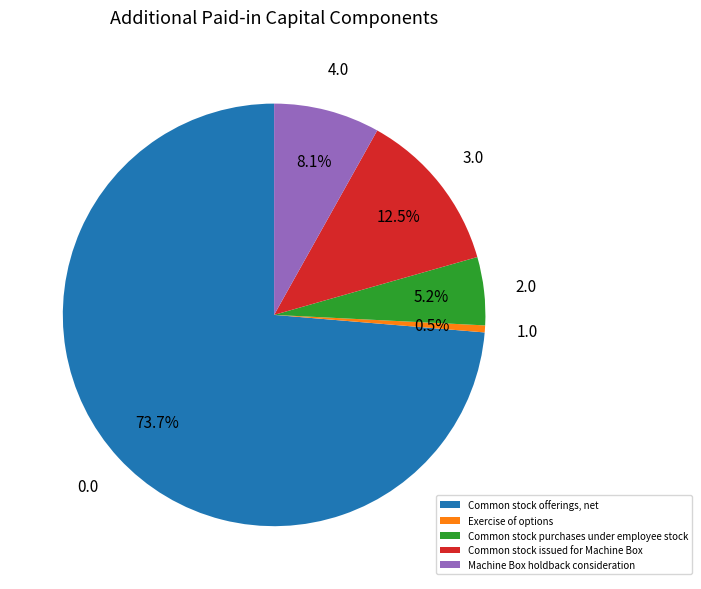

Which has a higher value, Exercise of options or Common stock purchases under employee stock?

Common stock purchases under employee stock